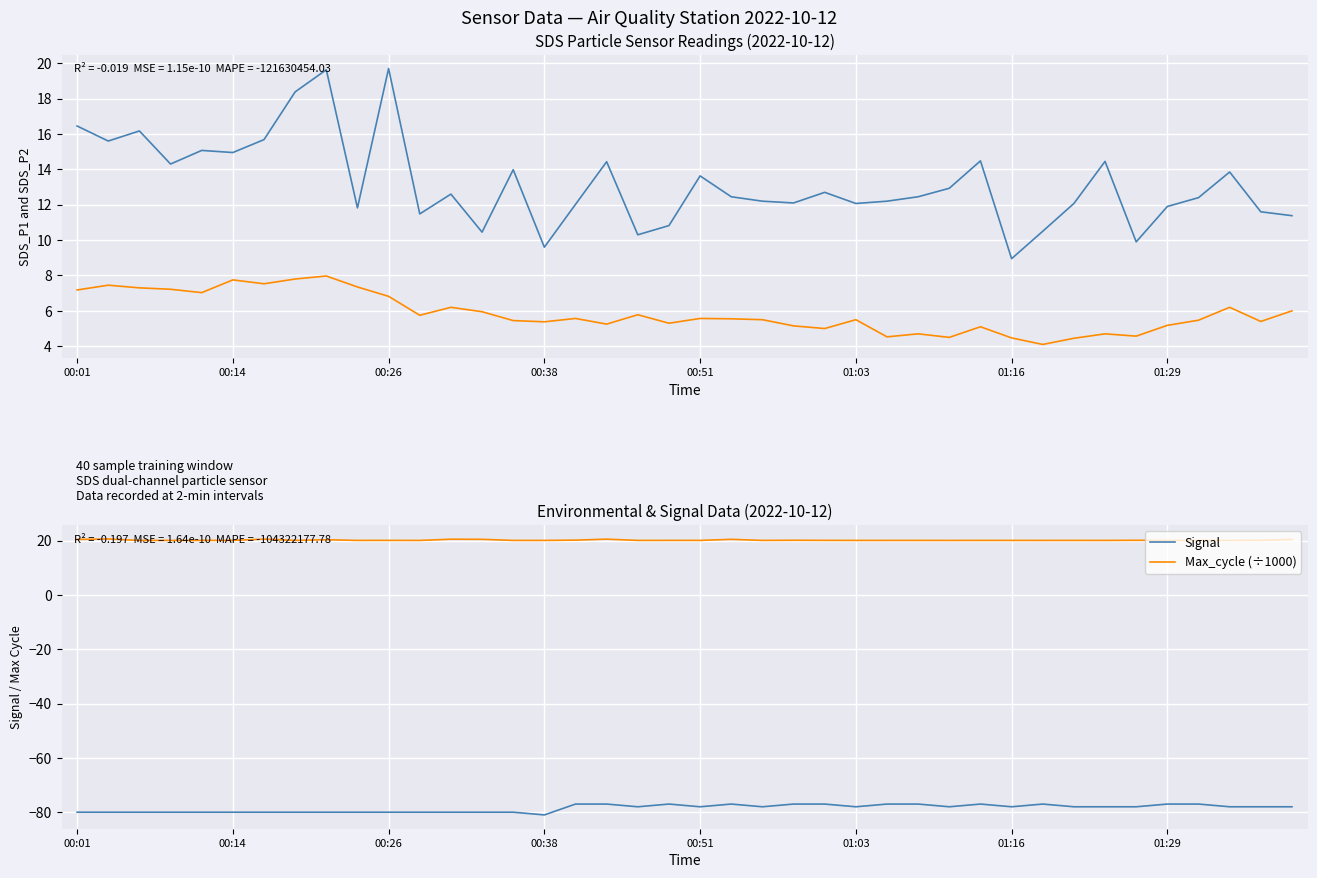

The Max_cycle (÷1000) series shows 20.1 at 01:16. True or false?

True